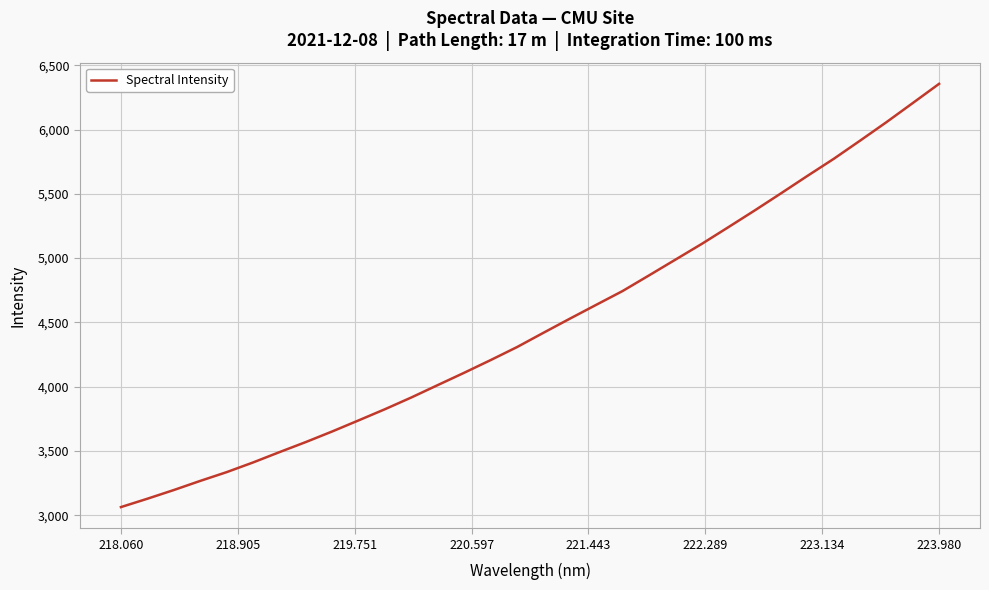

How many values are below 4419?

16